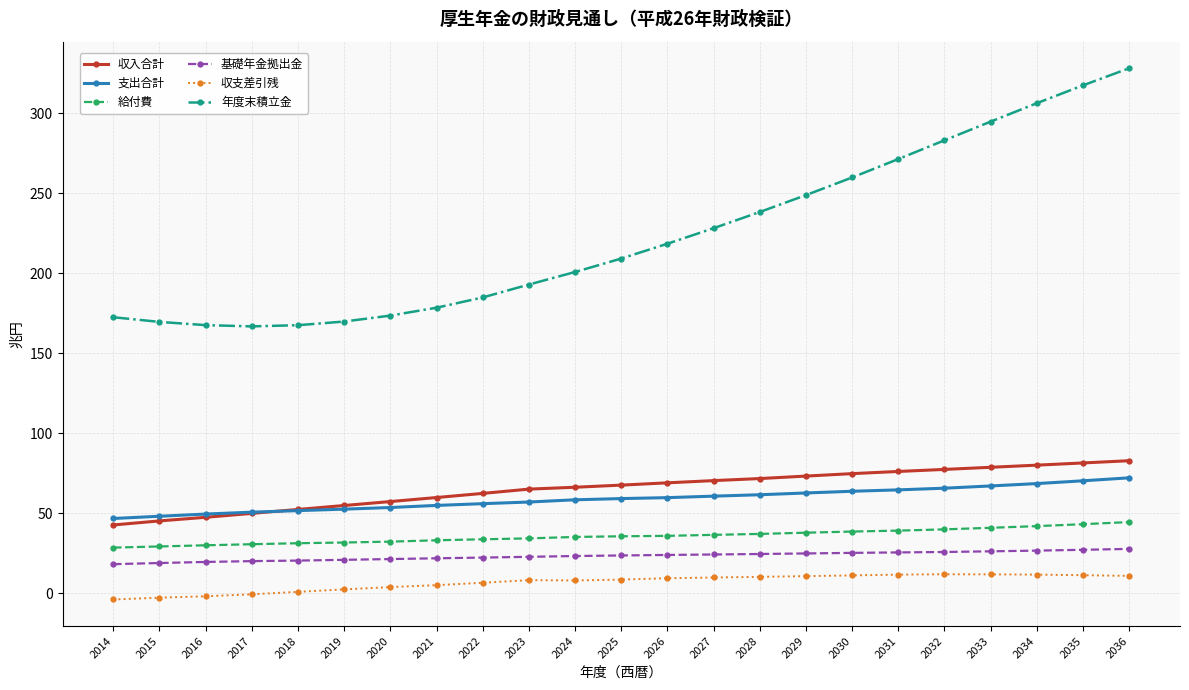

Which series has the largest total across all categories?

年度末積立金